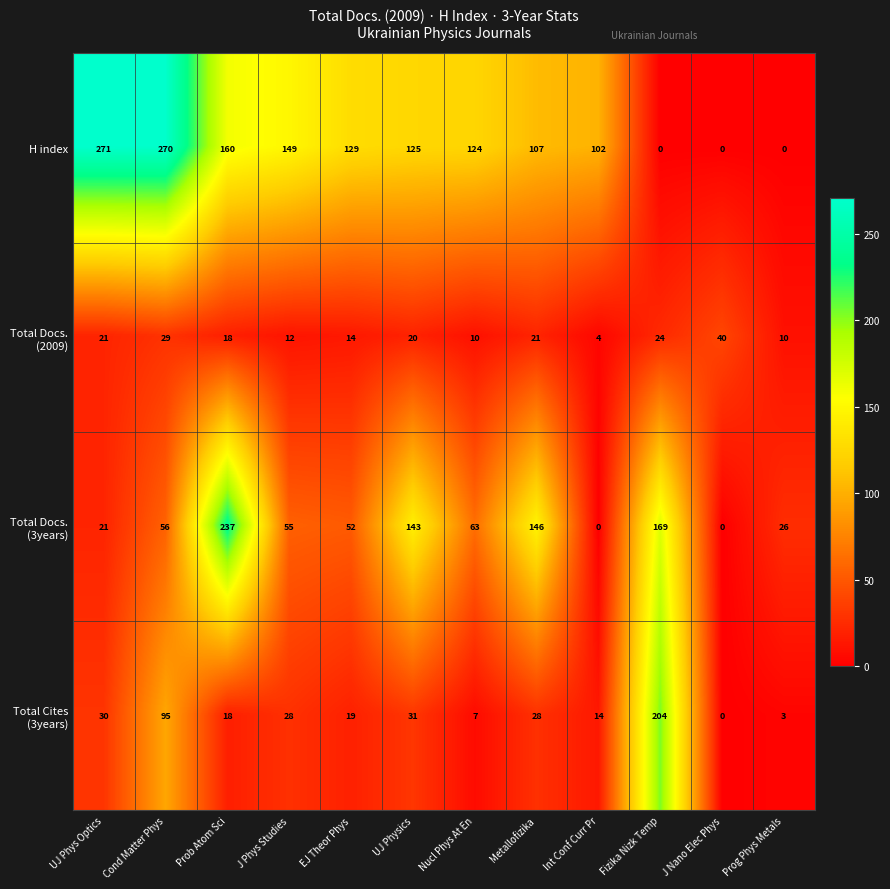

What is the difference between the maximum and minimum values in the H index series?

271